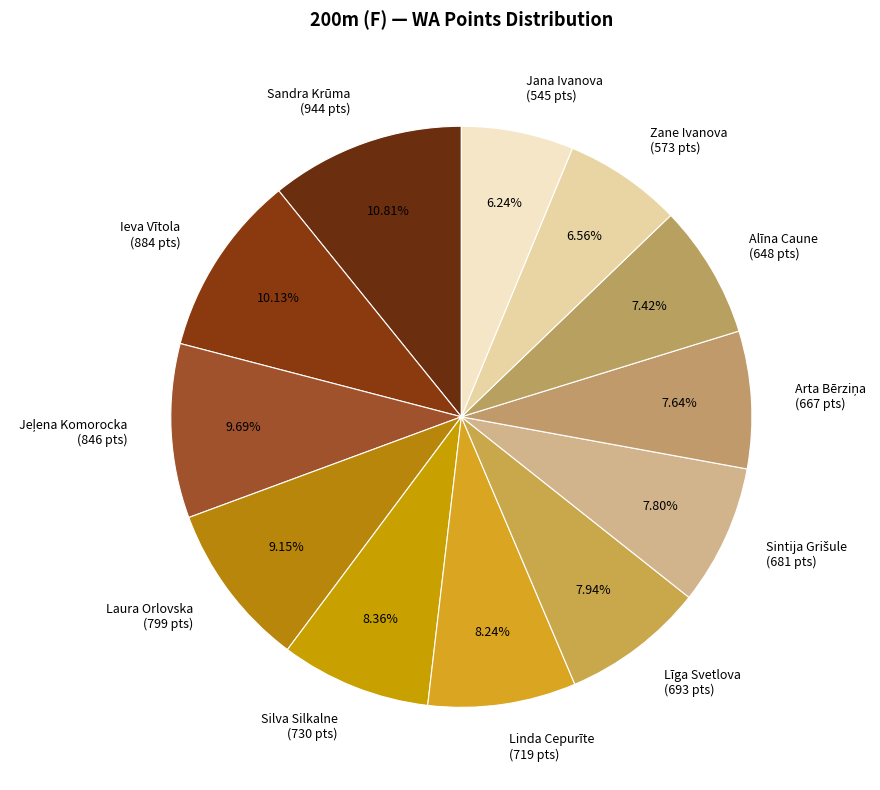

What percentage is the Laura Orlovska slice, to the nearest percent?

9%